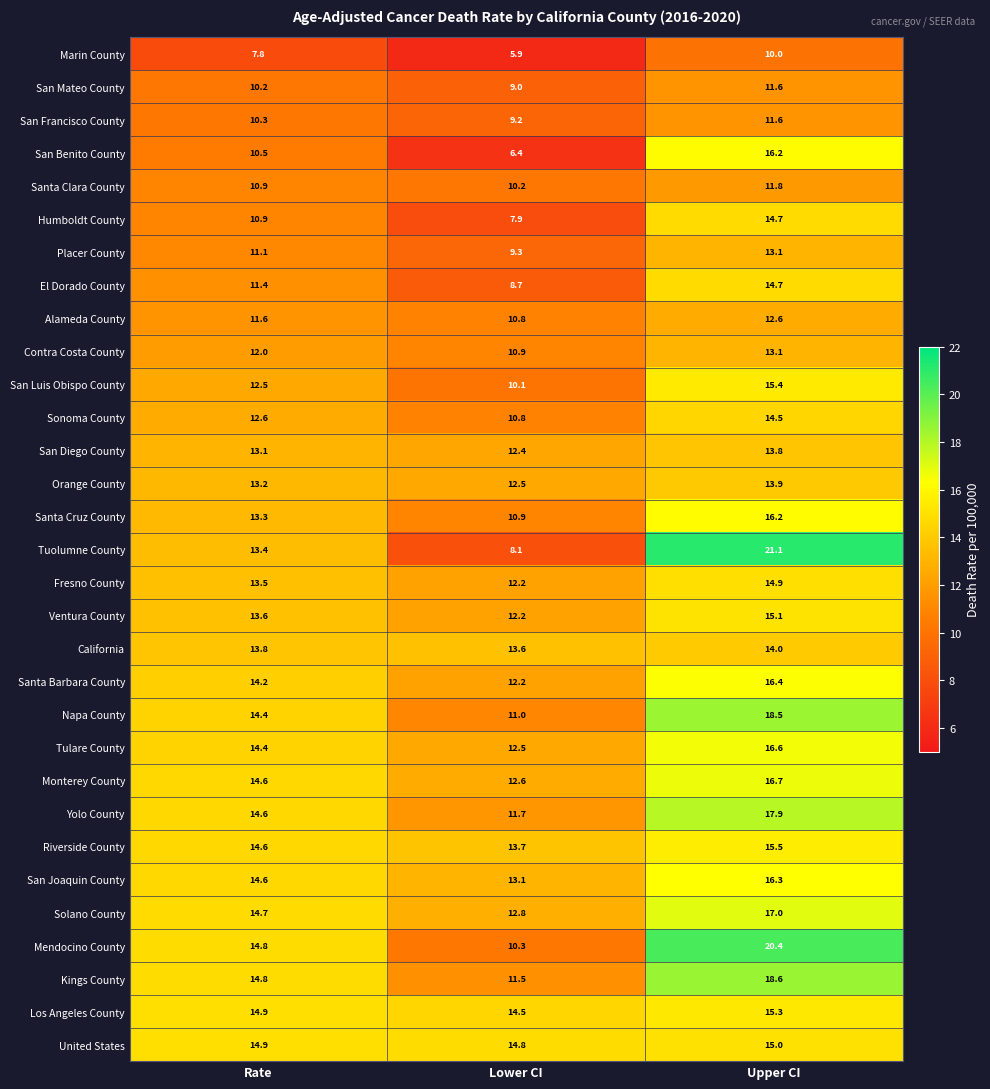

Read the San Benito County value at Rate.

10.5